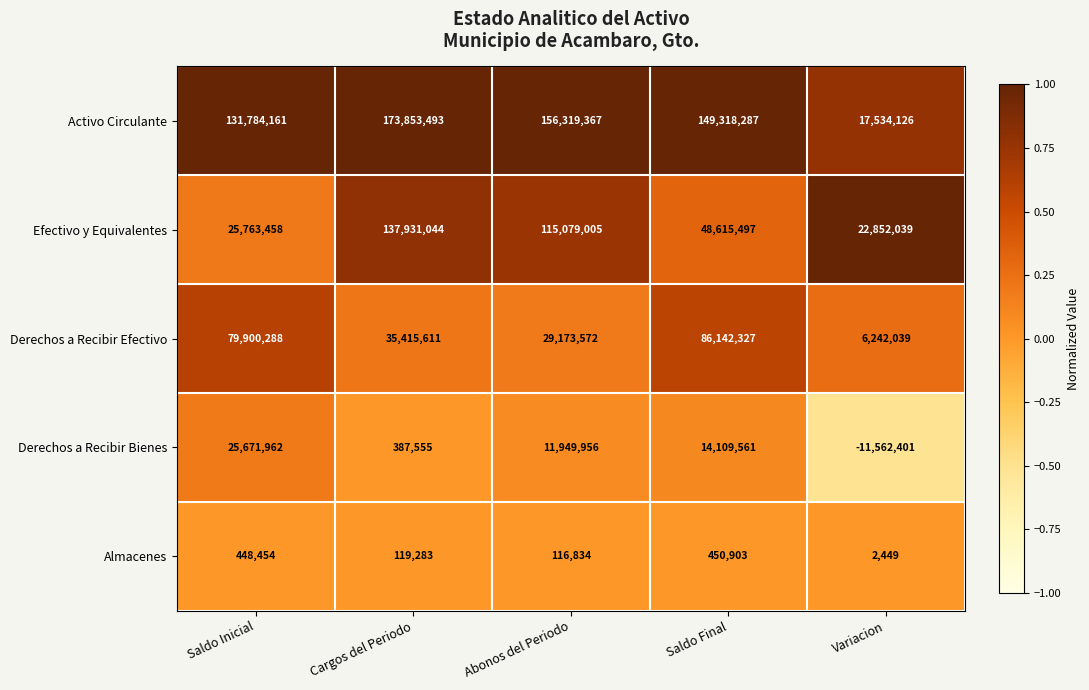

Which series changed the most between Saldo Inicial and Variacion?

Activo Circulante